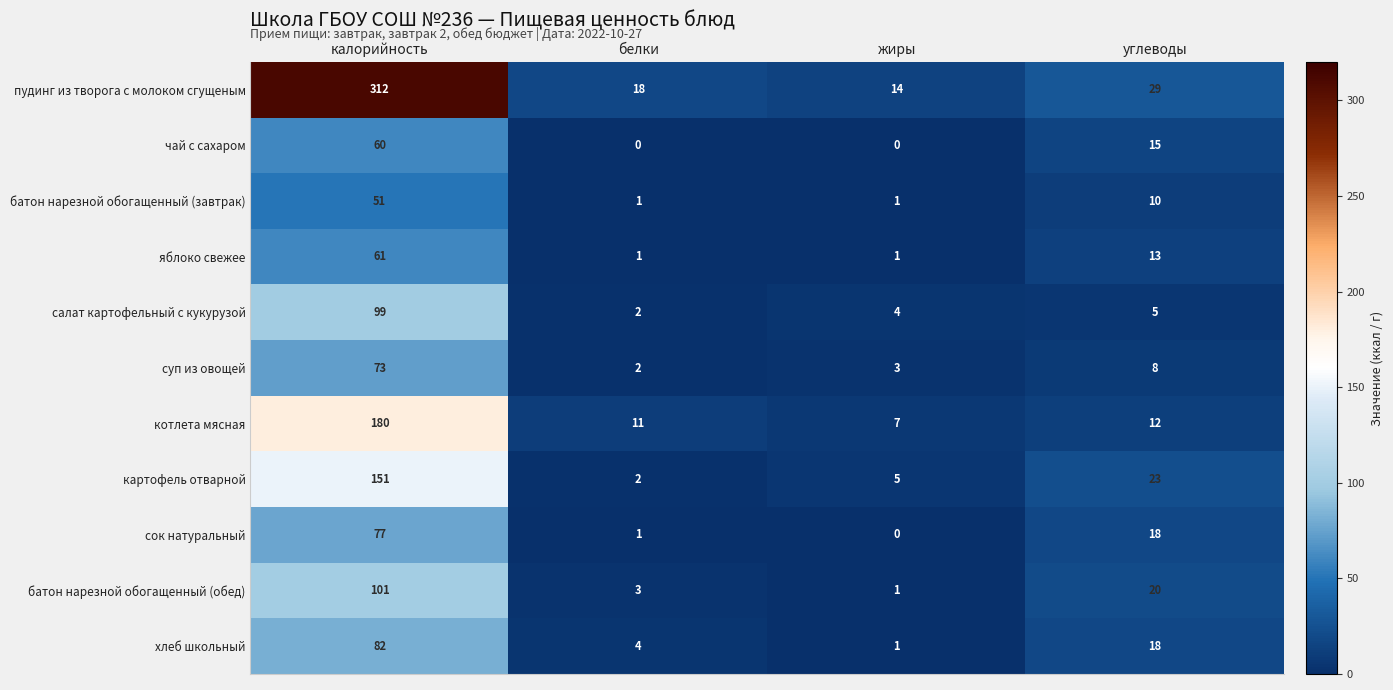

Between калорийность and углеводы, which series saw the biggest shift?

пудинг из творога с молоком сгущеным